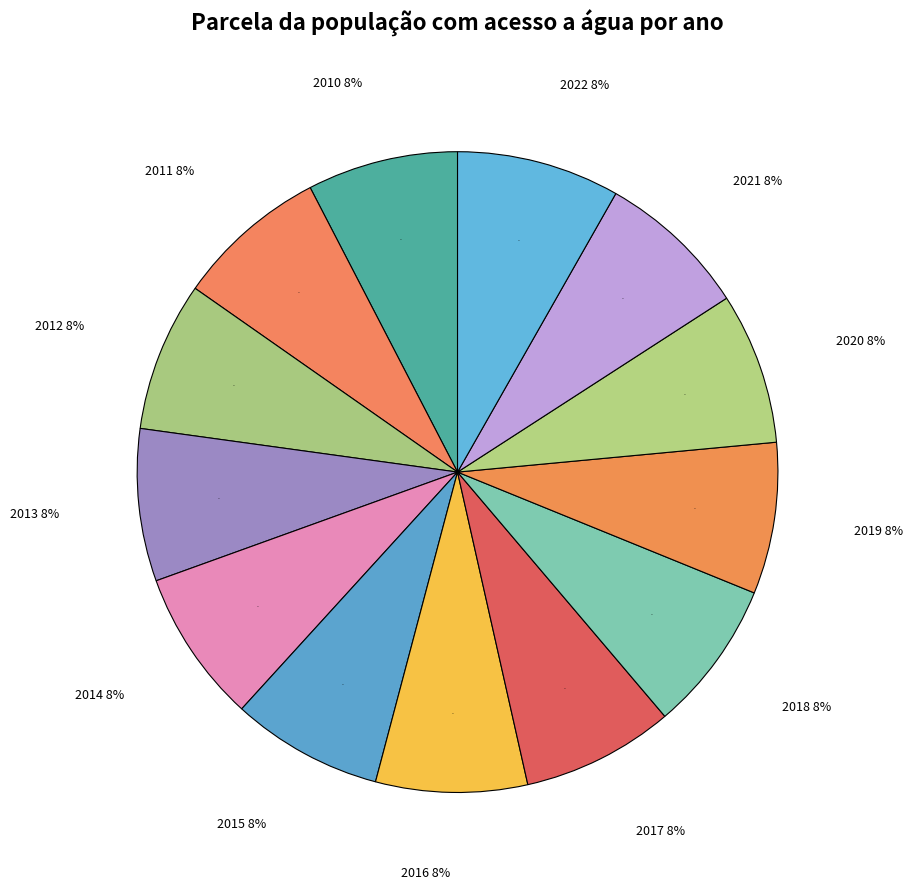

What percentage is the 2018 slice, to the nearest percent?

8%